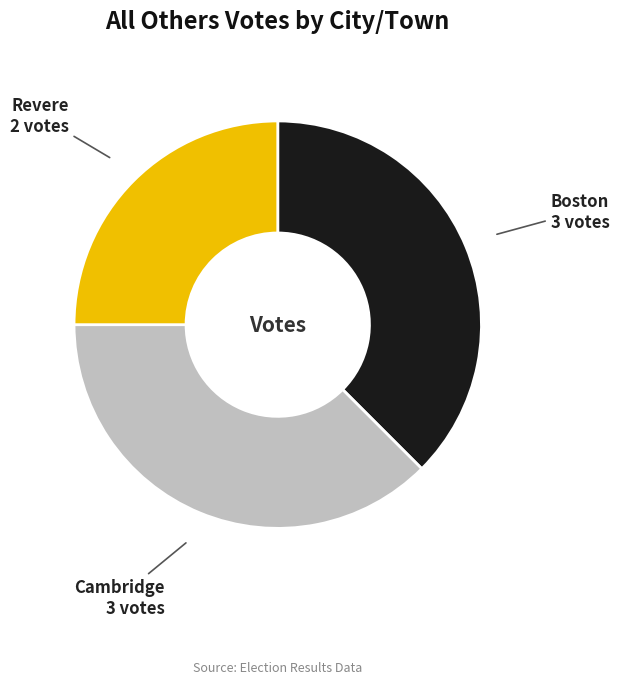

Is there any slice that represents more than half of the pie?

No